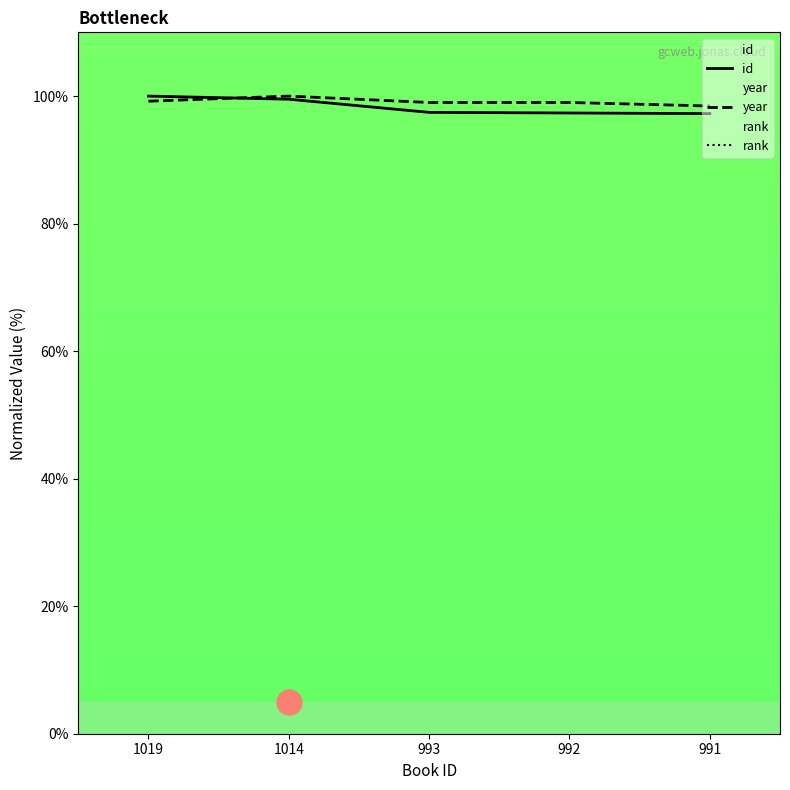

Between 1014 and 993, which series saw the biggest shift?

id